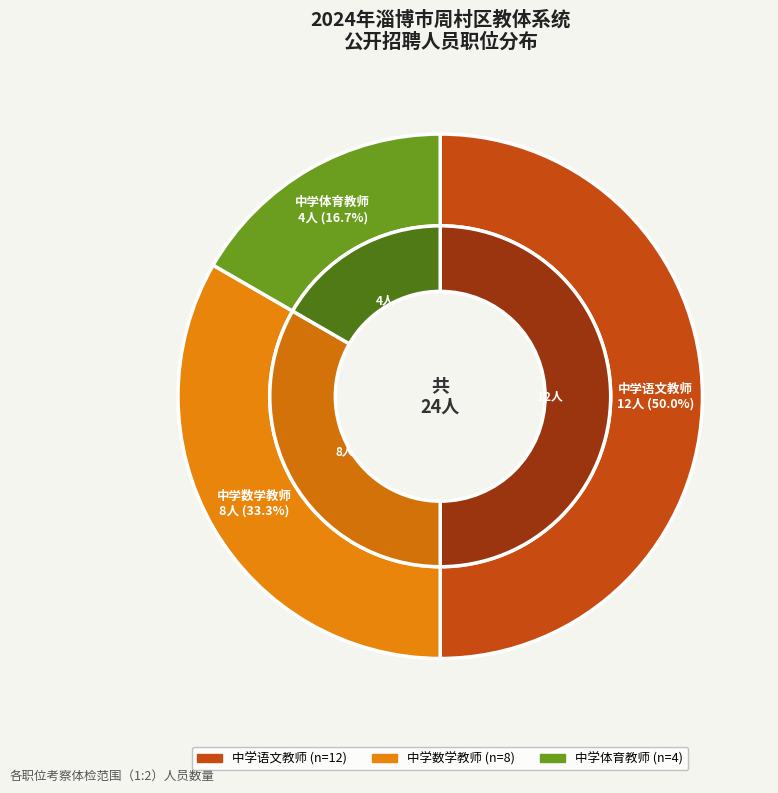

Which has a higher value, 中学体育教师 or 中学数学教师?

中学数学教师